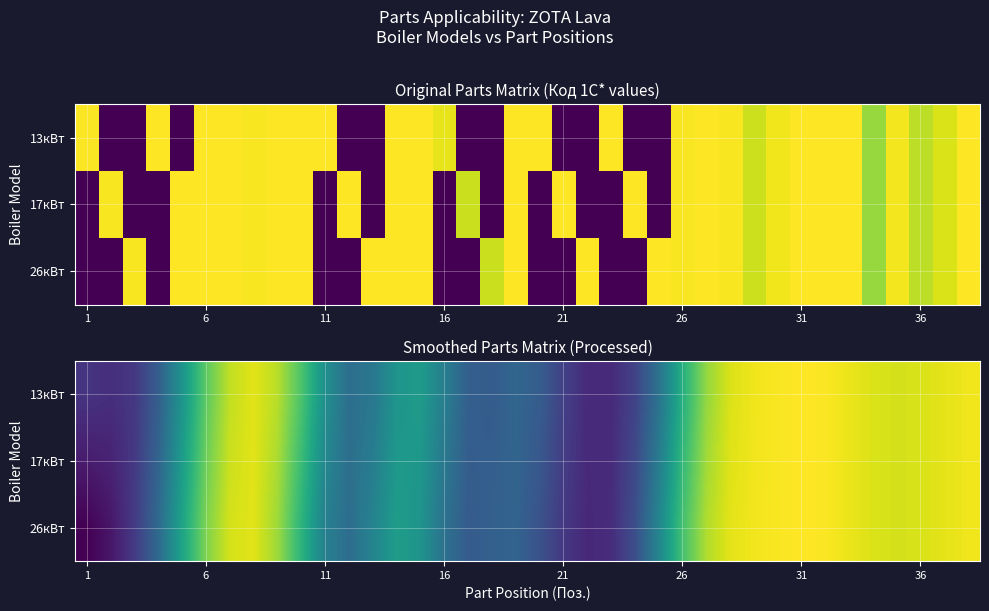

Which series has the widest spread of values?

26кВт